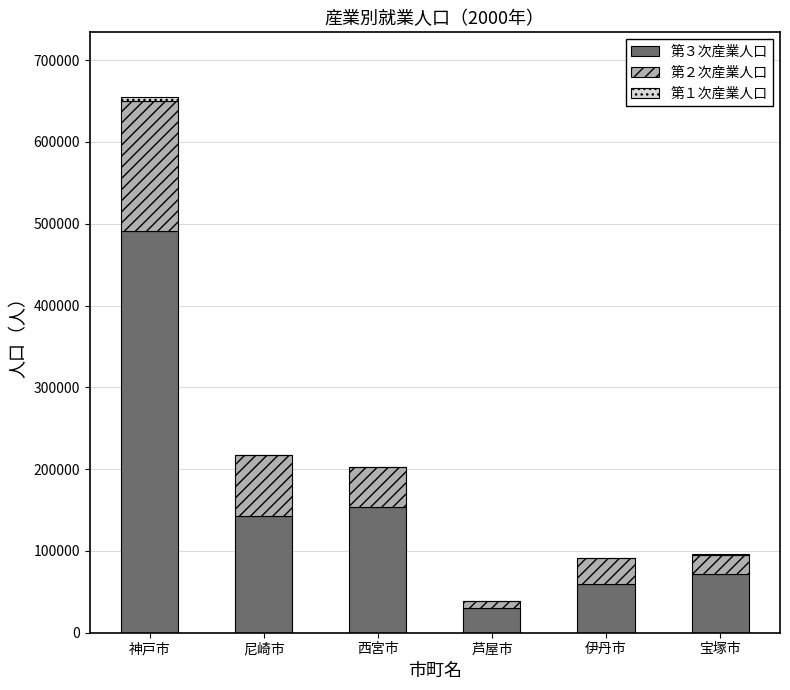

The value of 第３次産業人口 at 宝塚市 is 72351. True or false?

True